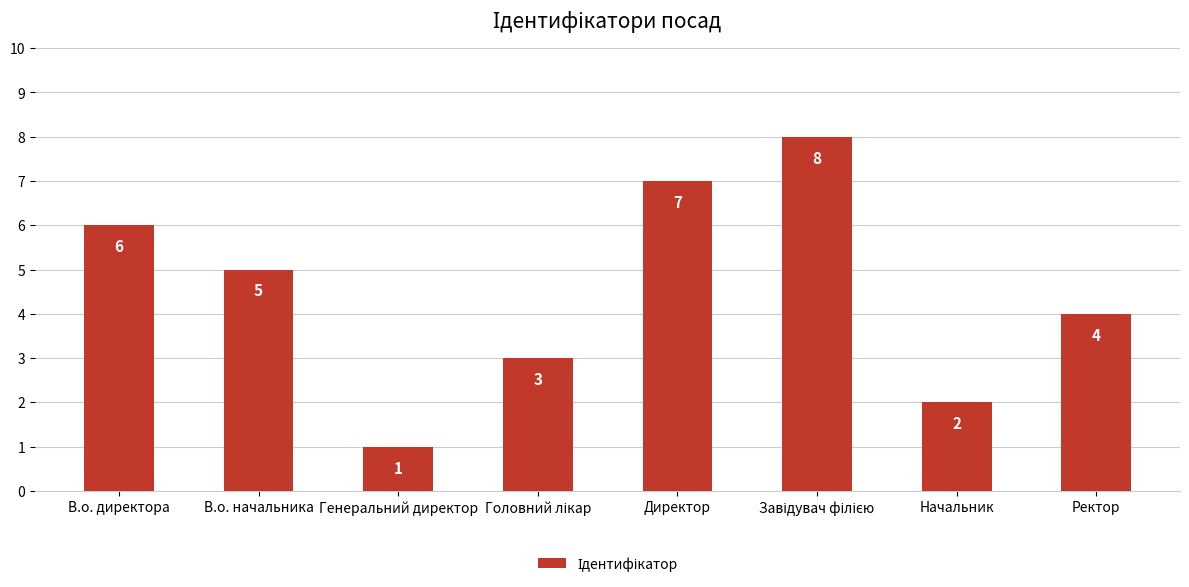

How many bars are there in total?

8